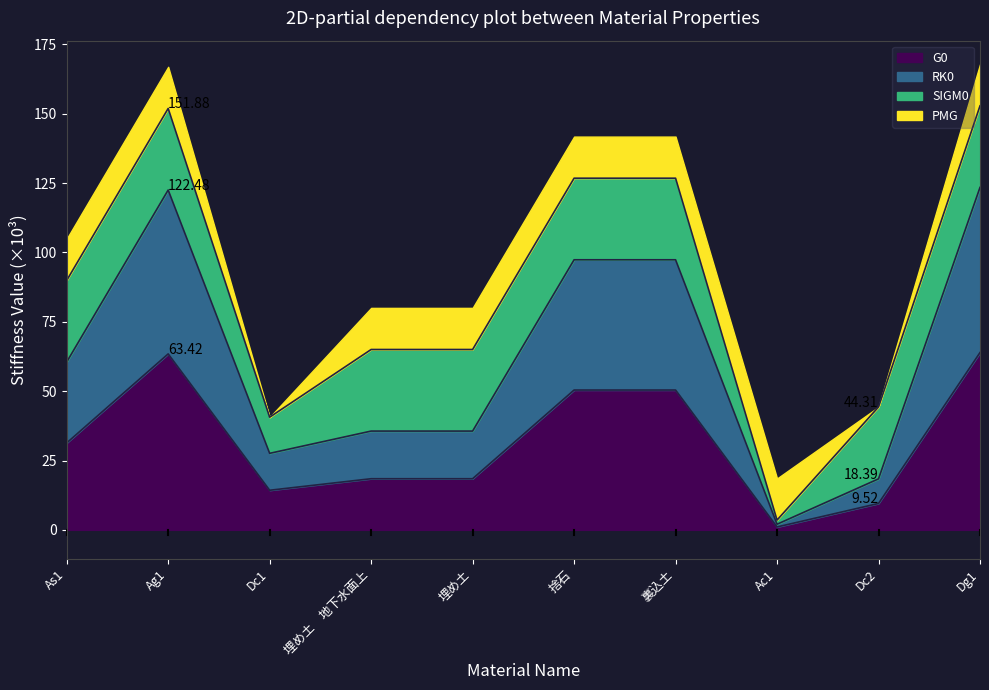

At which category does G0 reach its first local valley?

Dc1